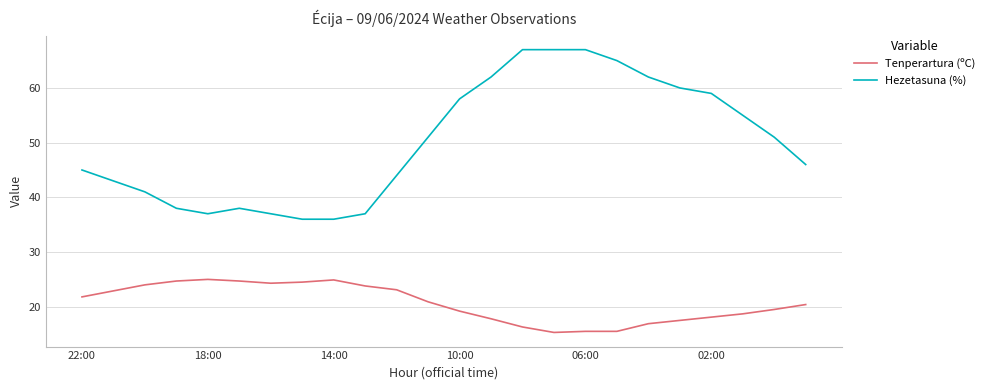

List the series in order of their overall mean, lowest first.

Tenperartura (ºC), Hezetasuna (%)